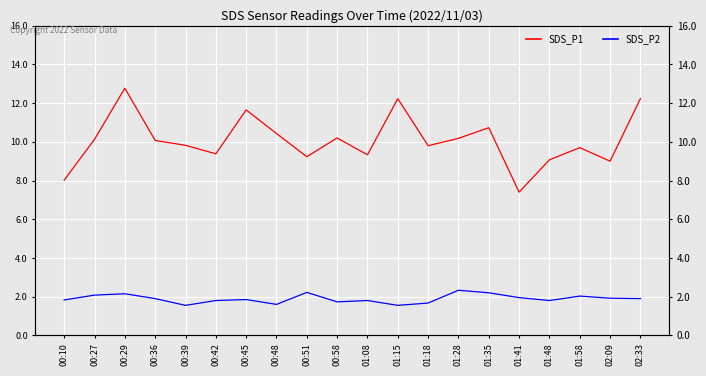

What is the value of the SDS_P1 point at the 4th from the left?

10.1